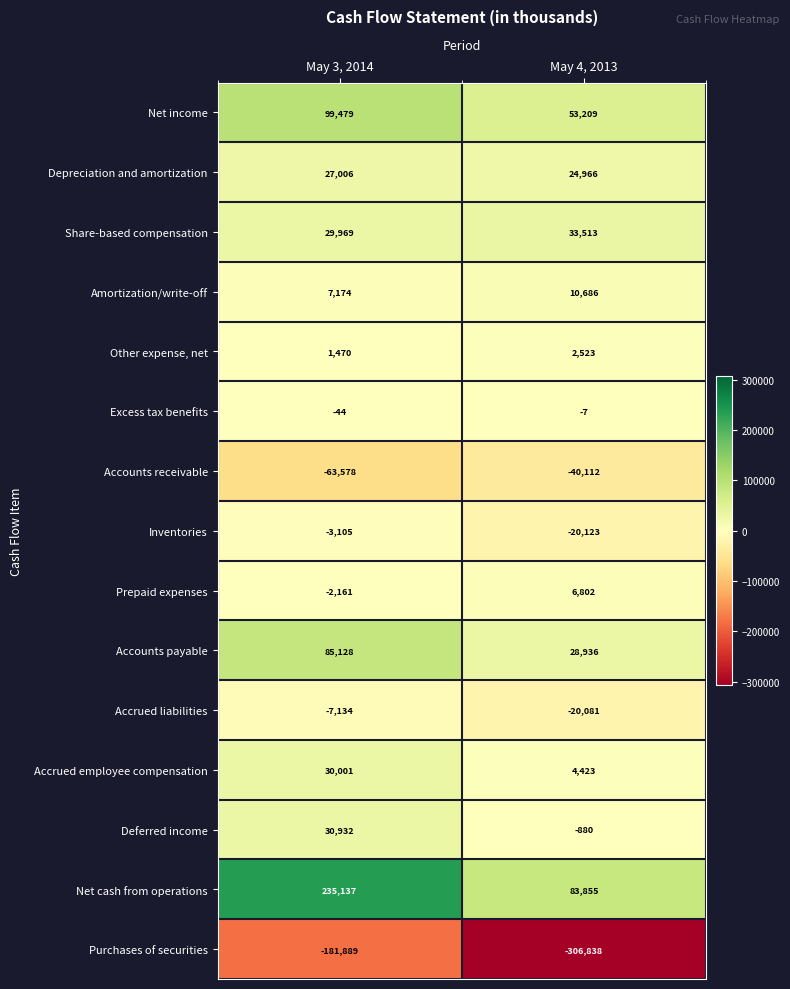

Is it true that Purchases of securities equals -181889 at May 3, 2014?

True